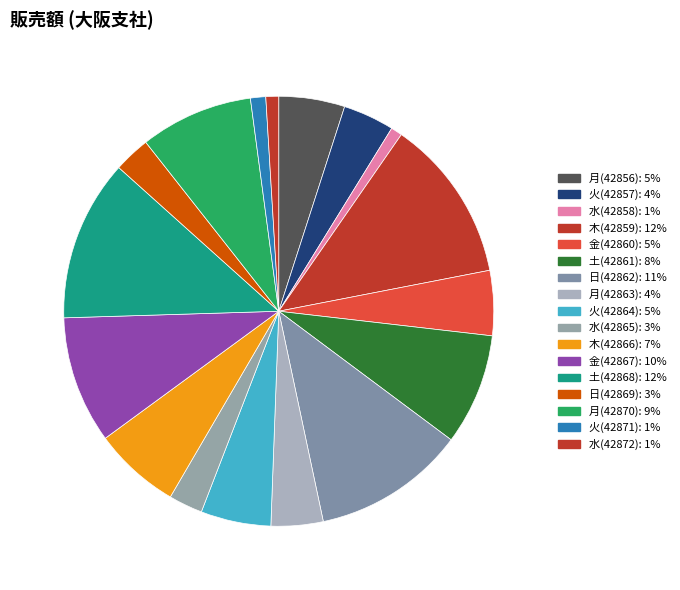

To the nearest percent, what is the average slice percentage?

6%